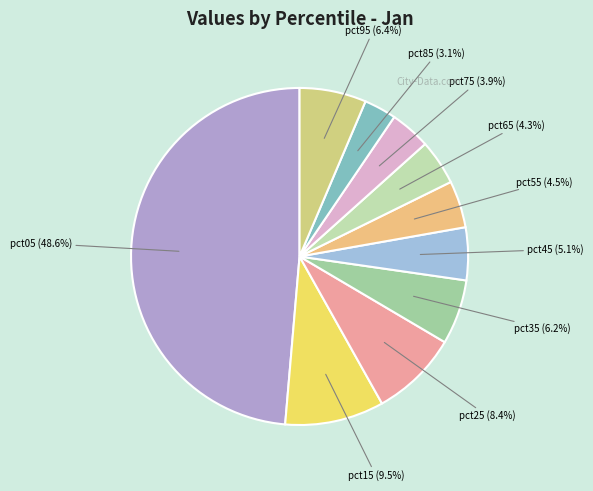

To the nearest percent, what portion does pct85 represent?

3%